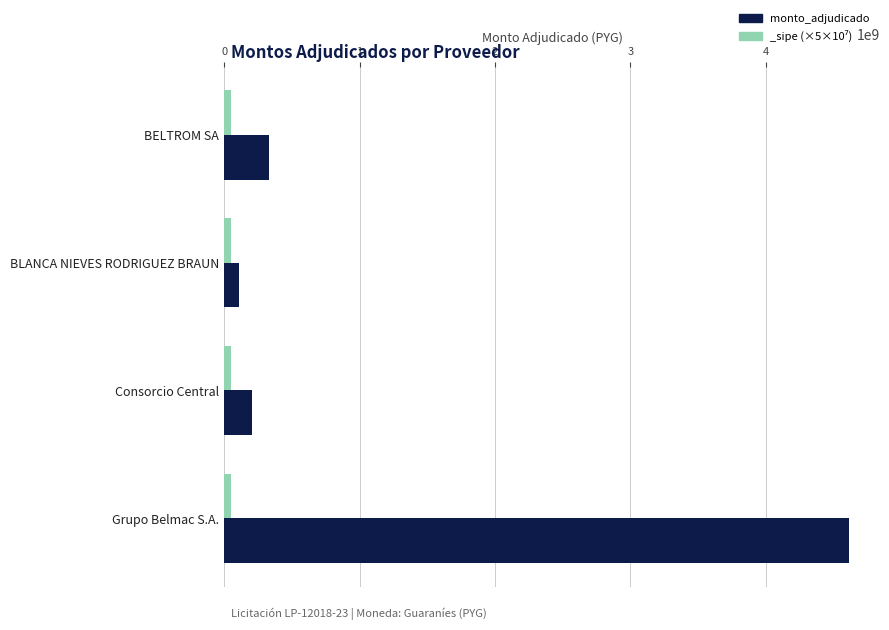

How many bars are there in total?

4